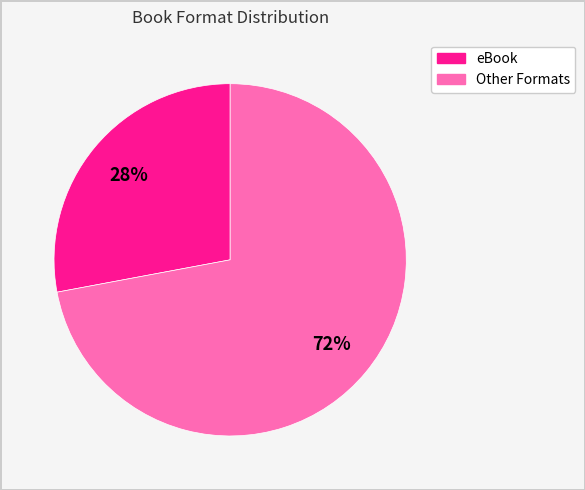

Is there a majority slice in this chart?

Yes